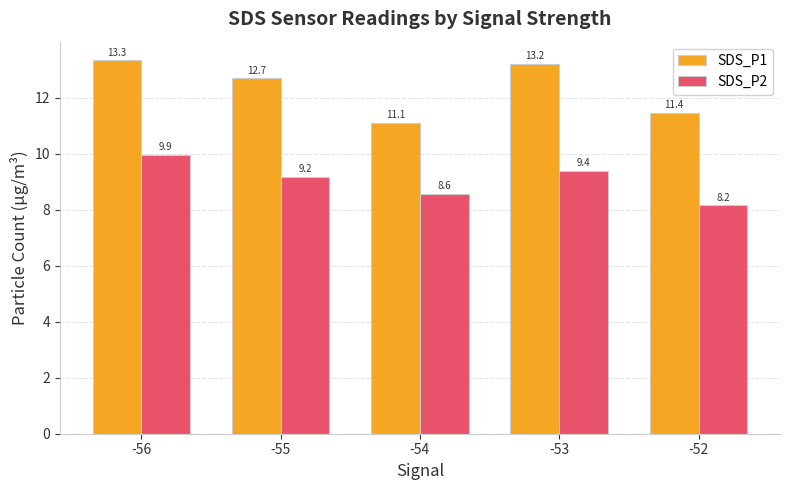

What is the sum of all SDS_P2 values?

45.2